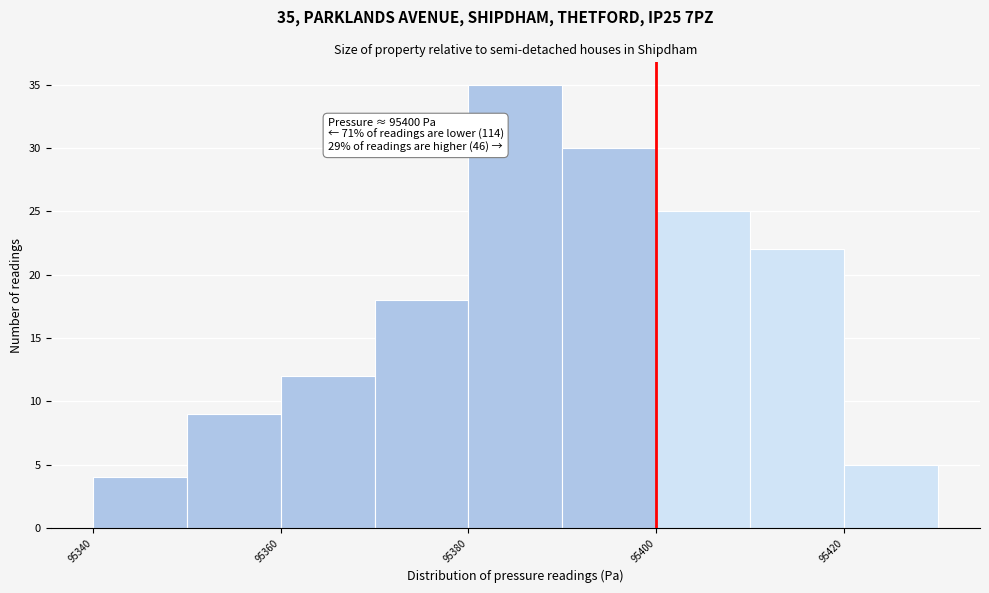

Which range on the x-axis has the tallest bar?

95380 to 95390